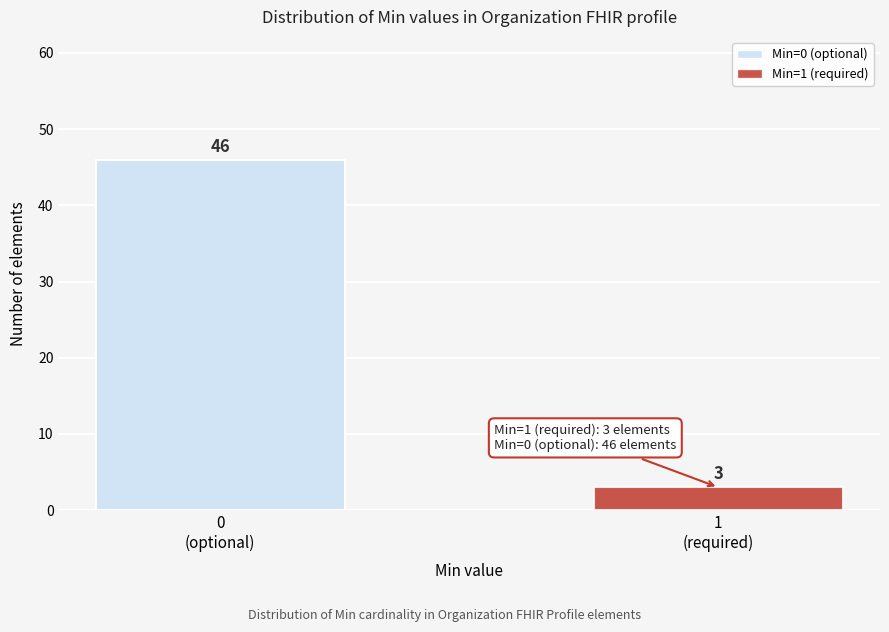

Reading right to left, what are all the values shown in this chart?

3	46